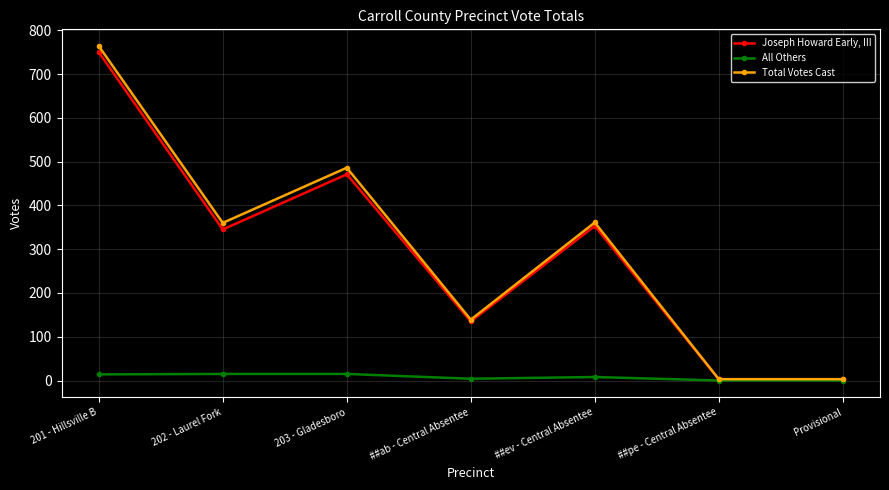

True or false: Joseph Howard Early, III has a value of 353 at ##ev - Central Absentee.

True